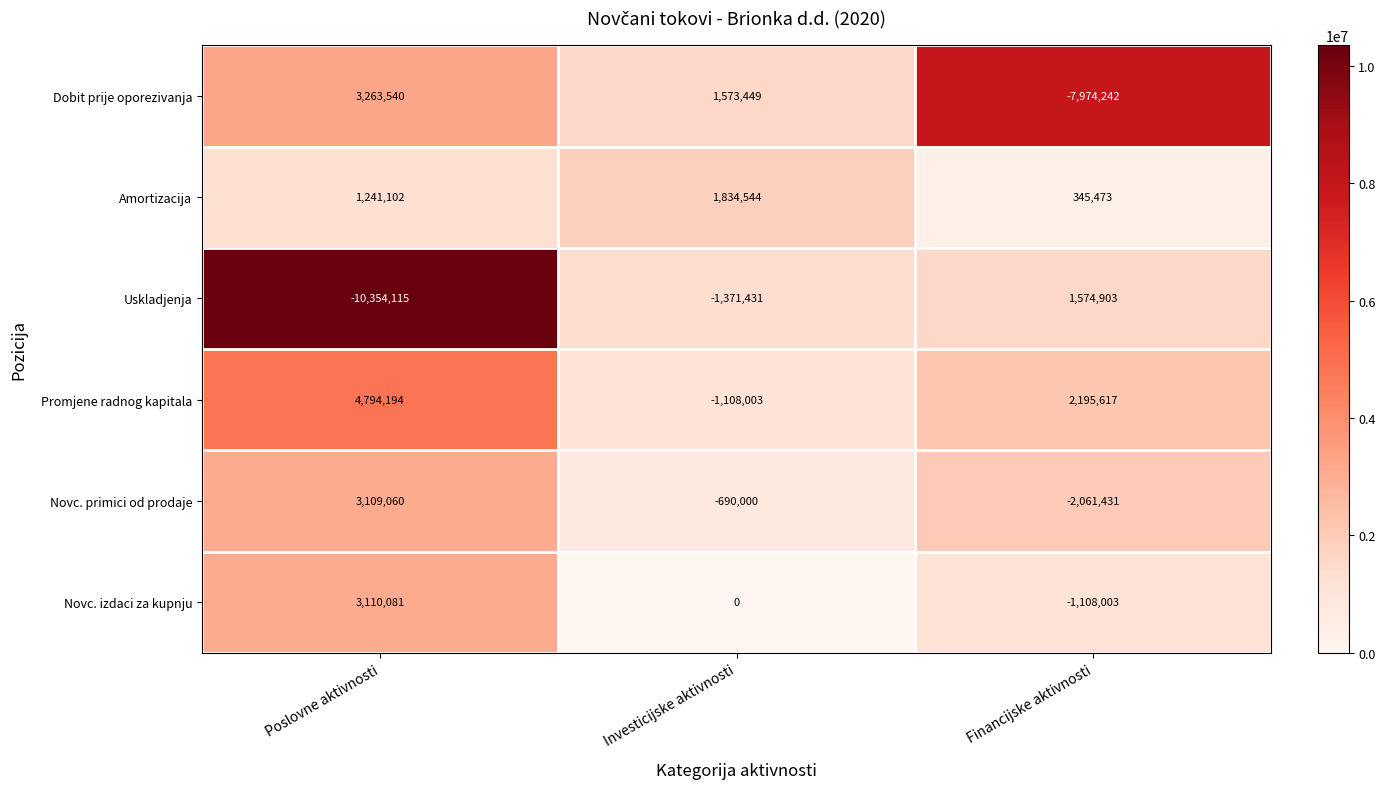

How many Uskladjenja values are between -10354115 and 1574903?

3